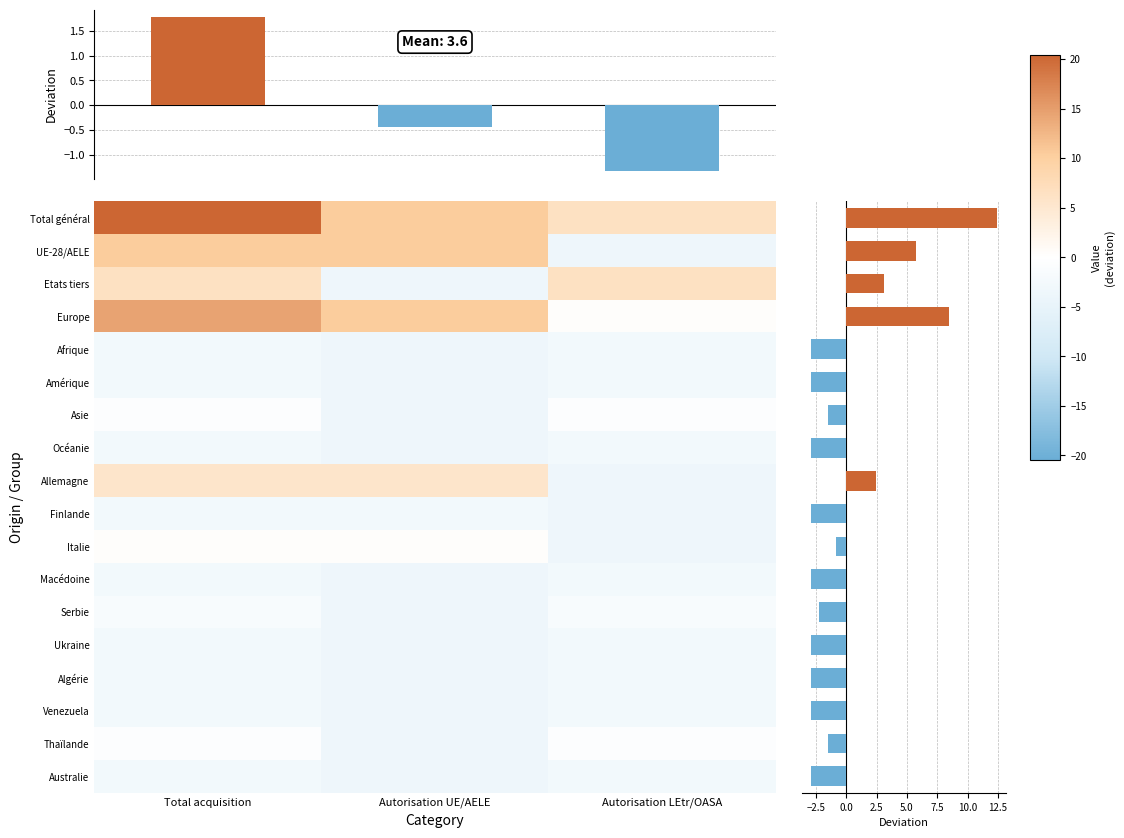

Count the Algérie values in the range -3 to -2.

2